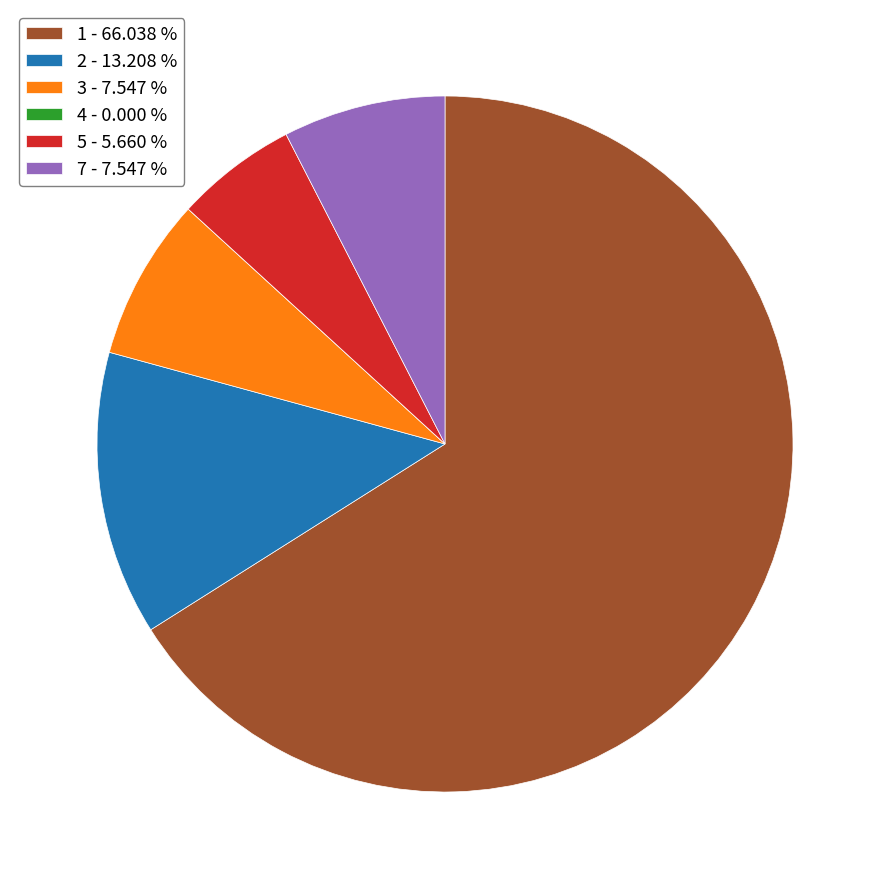

Between 5 - 5.660 % and 7 - 7.547 %, which is larger?

7 - 7.547 %